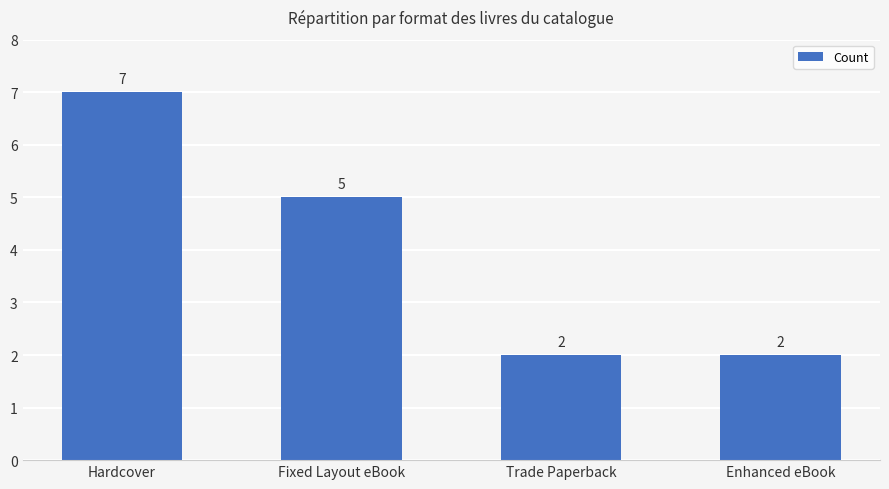

How many categories are shown in the chart?

4